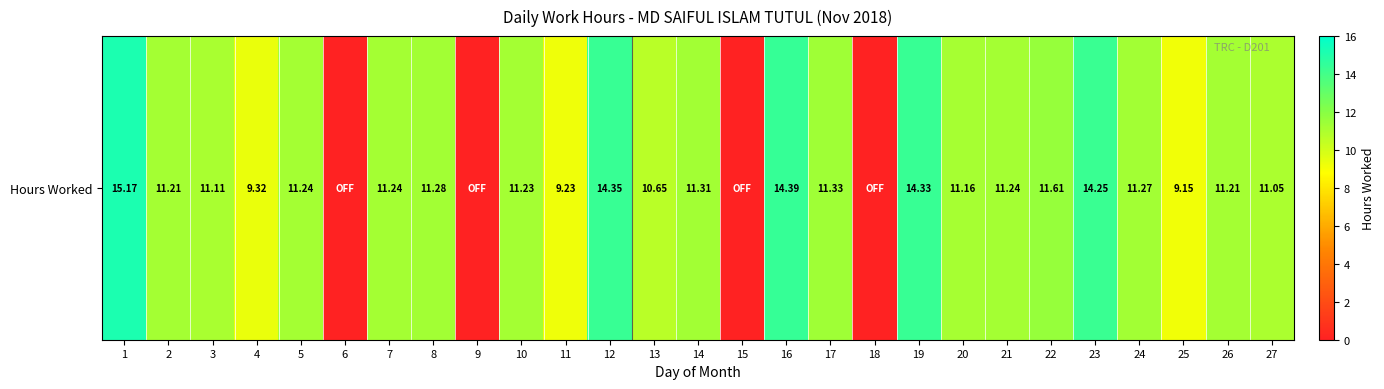

Reading left to right, extract all data points from this chart.

1=15.2	2=11.2	3=11.1	4=9.3	5=11.2	6=0.0	7=11.2	8=11.3	9=0.0	10=11.2	11=9.2	12=14.3	13=10.7	14=11.3	15=0.0	16=14.4	17=11.3	18=0.0	19=14.3	20=11.2	21=11.2	22=11.6	23=14.2	24=11.3	25=9.2	26=11.2	27=11.1